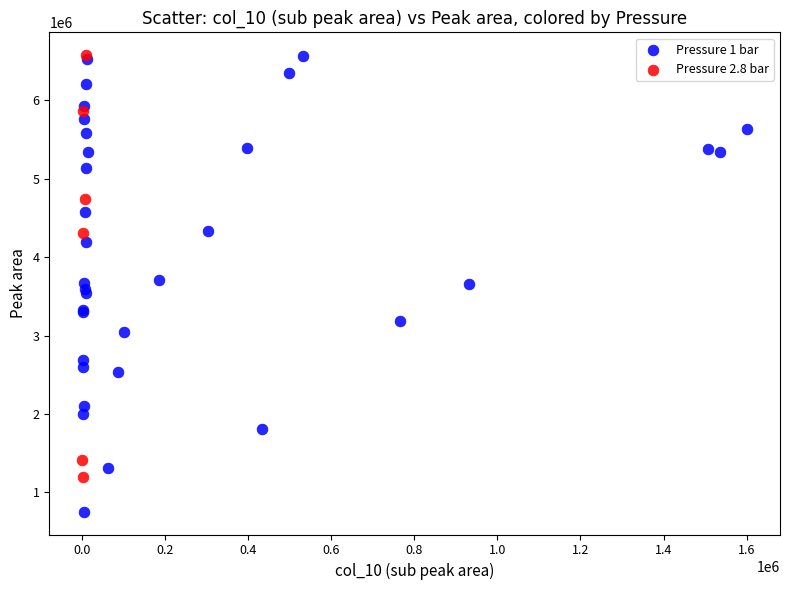

Which series has the largest Y range (max minus min)?

Pressure 1 bar